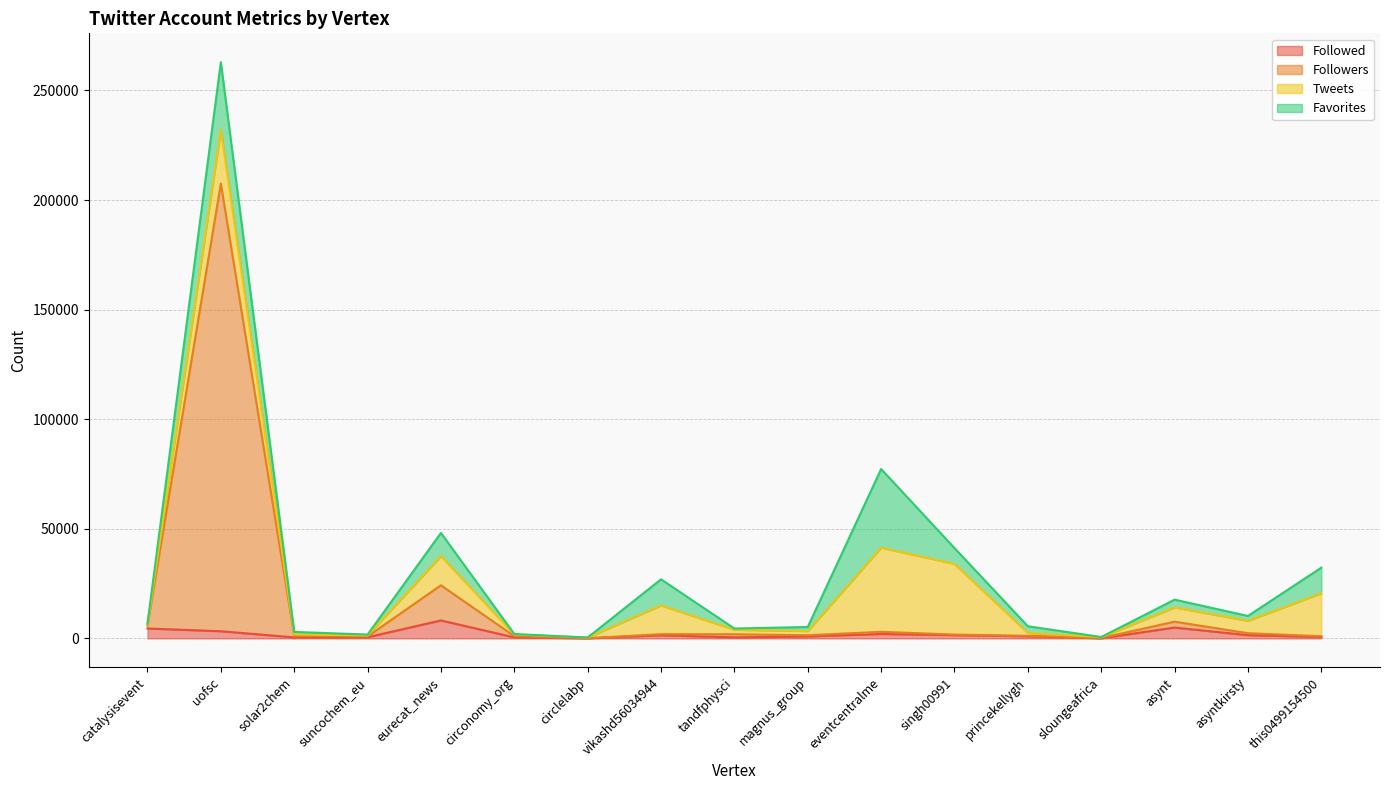

Which series changed the most between eurecat_news and circlelabp?

Followers